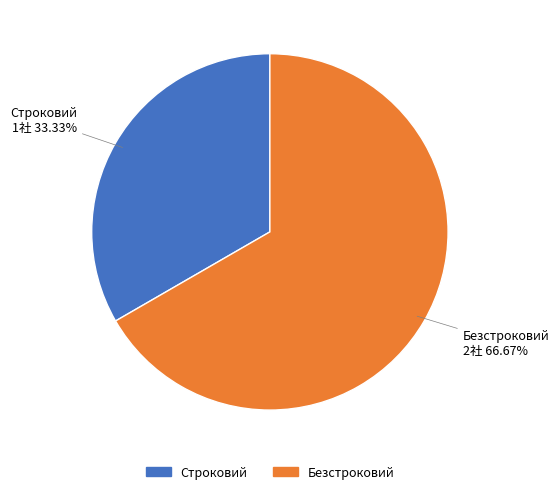

Which category has the biggest portion of the pie?

Безстроковий